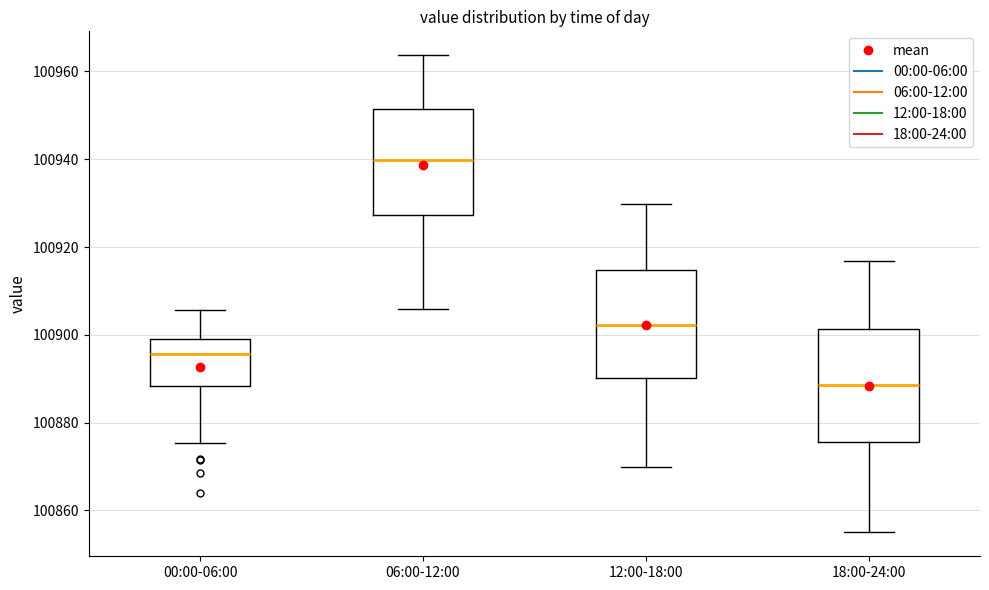

Reading left to right, read every box against the y-axis: the position of its median line, the range the box covers, and the ends of its whiskers. The values are not printed on the chart, so give them approximately, as read against the axis.

00:00-06:00: median 100896, box 100888 to 100900, whiskers 100876 to 100906
06:00-12:00: median 100940, box 100928 to 100952, whiskers 100906 to 100964
12:00-18:00: median 100902, box 100890 to 100914, whiskers 100870 to 100930
18:00-24:00: median 100888, box 100876 to 100902, whiskers 100856 to 100916